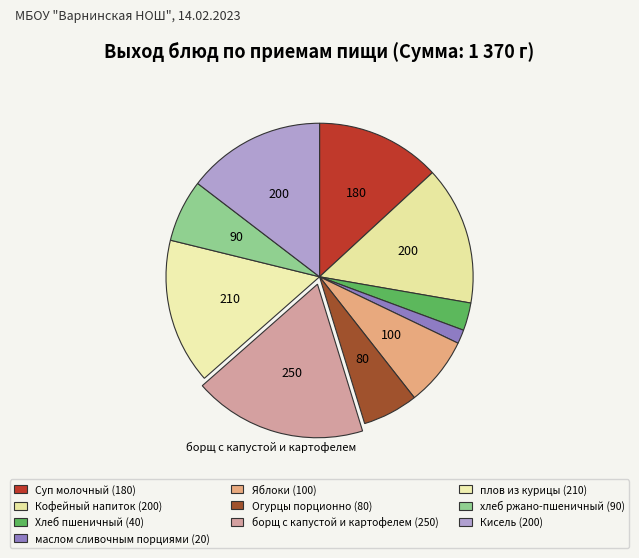

Does any single category account for the majority?

No